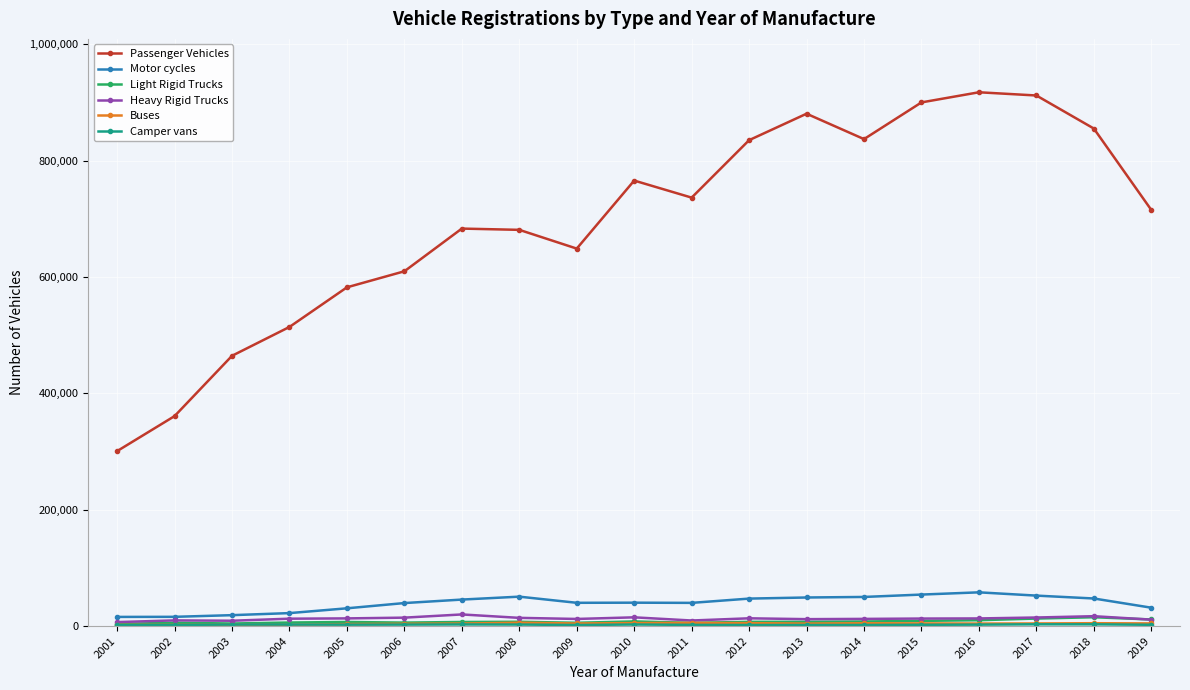

The value of Passenger Vehicles at 2012 is 835172. True or false?

True